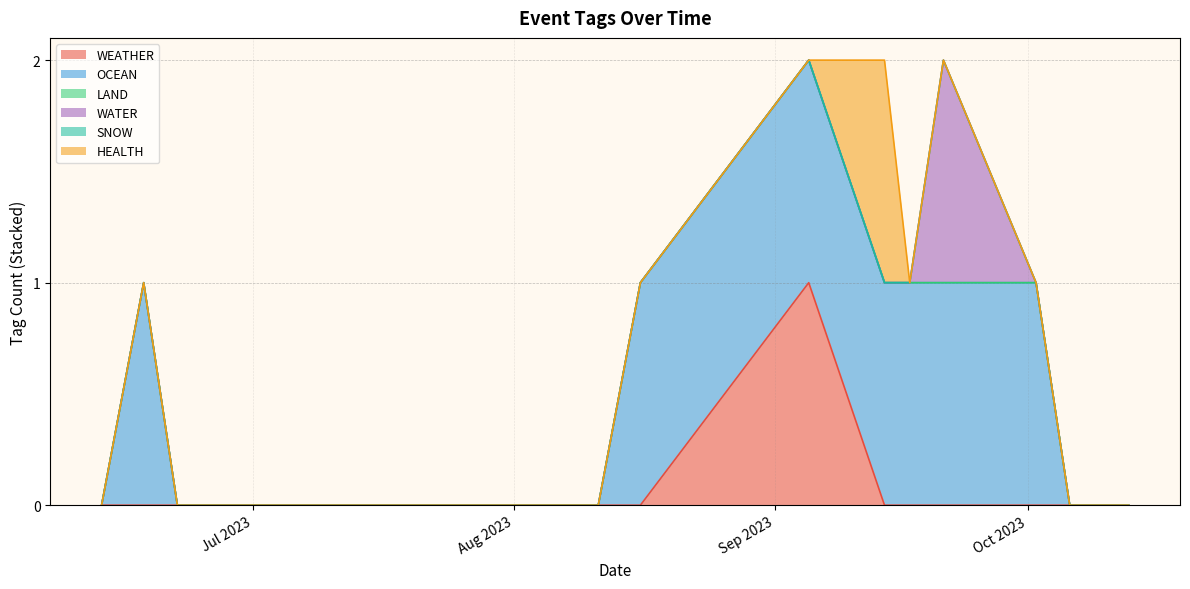

What is the total value across all series at 2023-09-14?

2